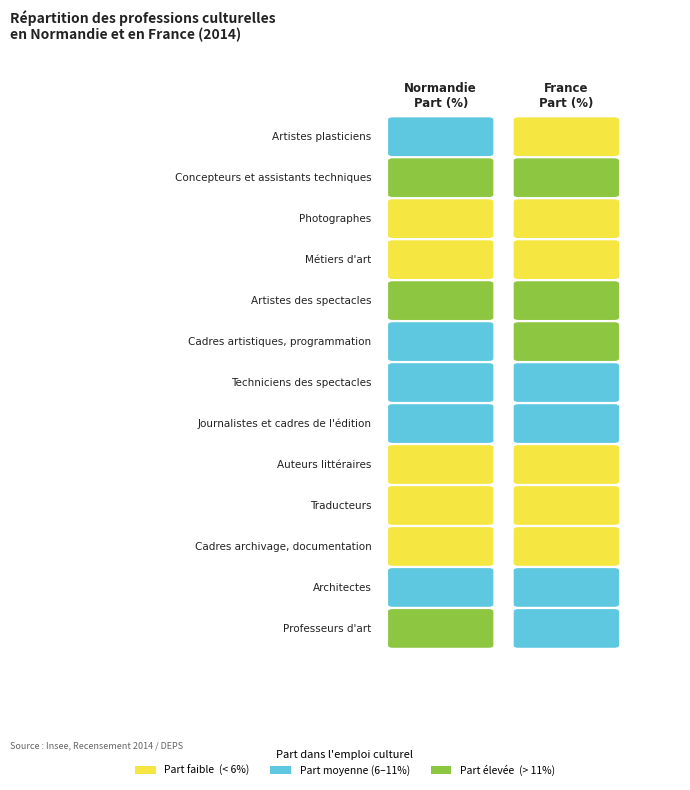

Is the value of Normandie Part (en%) at Concepteurs et assistants techniques greater than the value of France Part (en%) at Professeurs d'art?

Yes